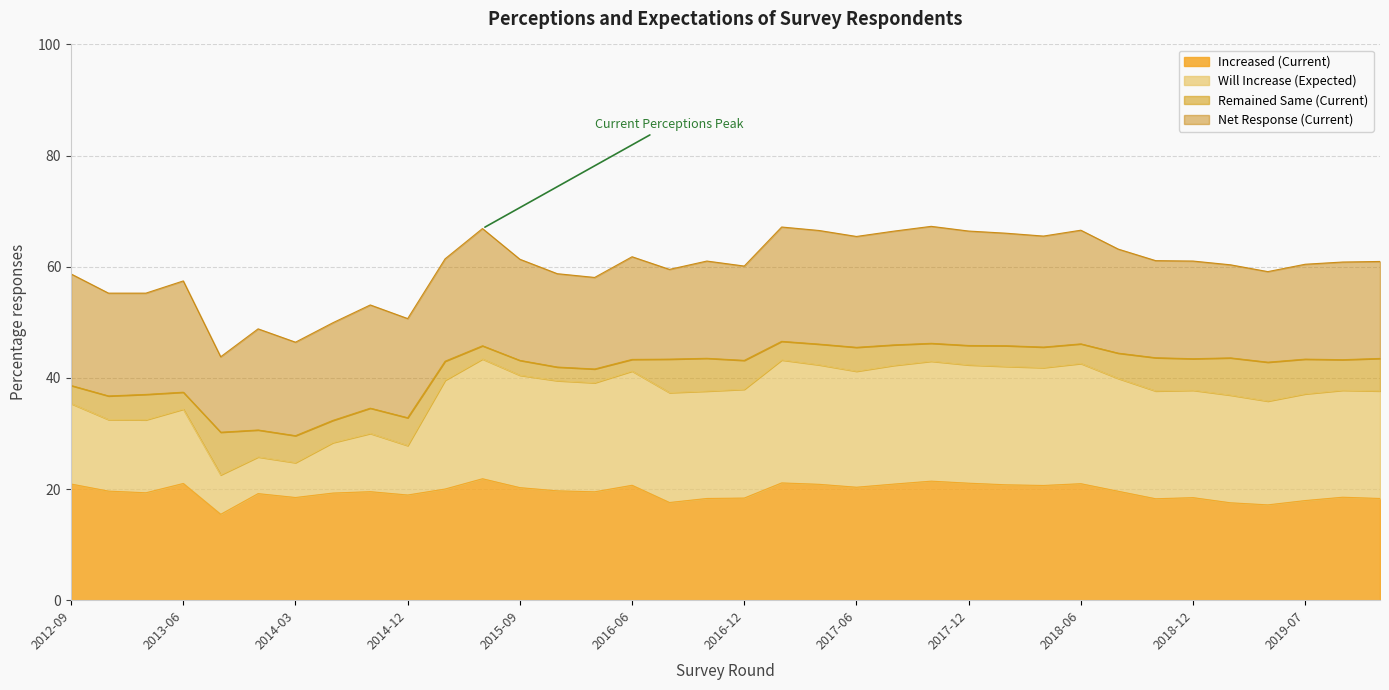

True or false: Increased (Current) and Will Increase (Expected) intersect in this chart.

False